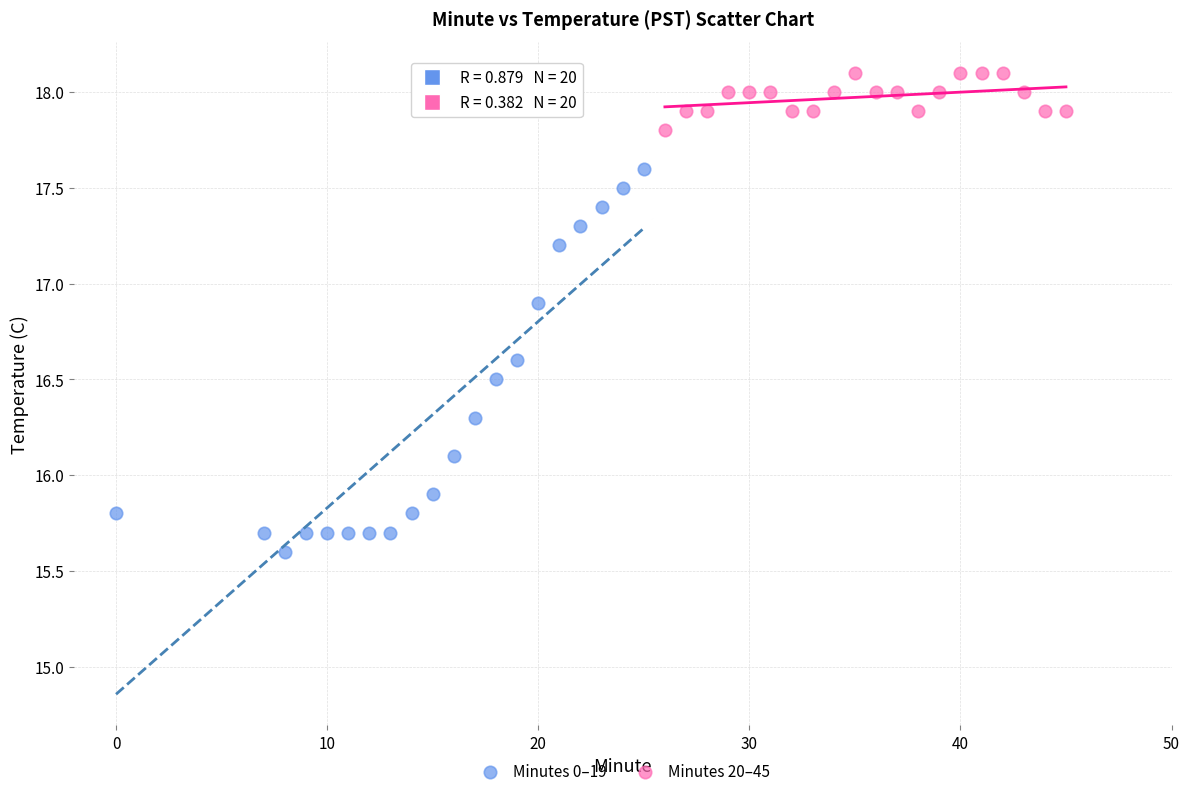

Which series contains the highest Y value?

Minutes 20–45